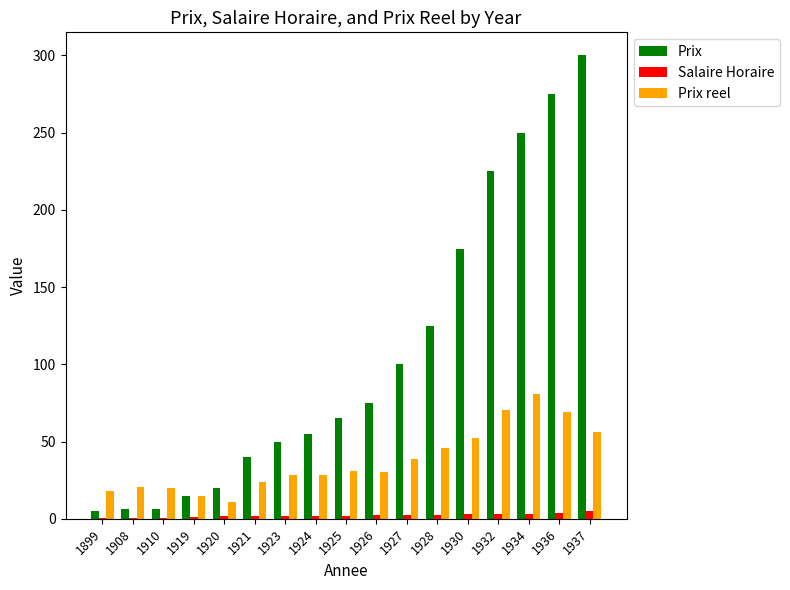

Is it true that Prix equals 26.5 at 1921?

False